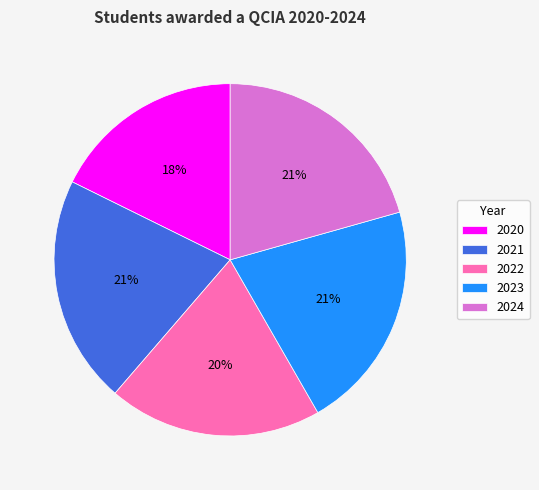

To the nearest percent, what portion does 2021 represent?

21%